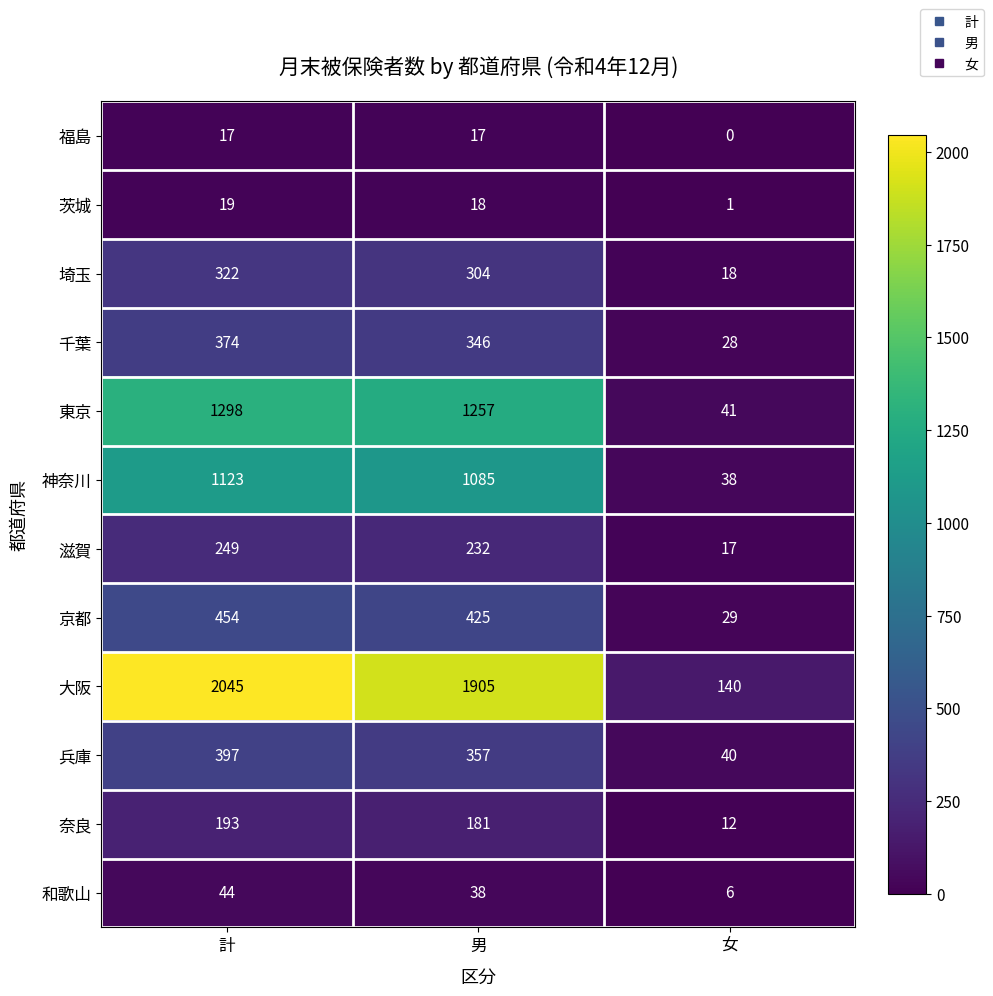

Is it true that 神奈川 equals 1085 at 男?

True